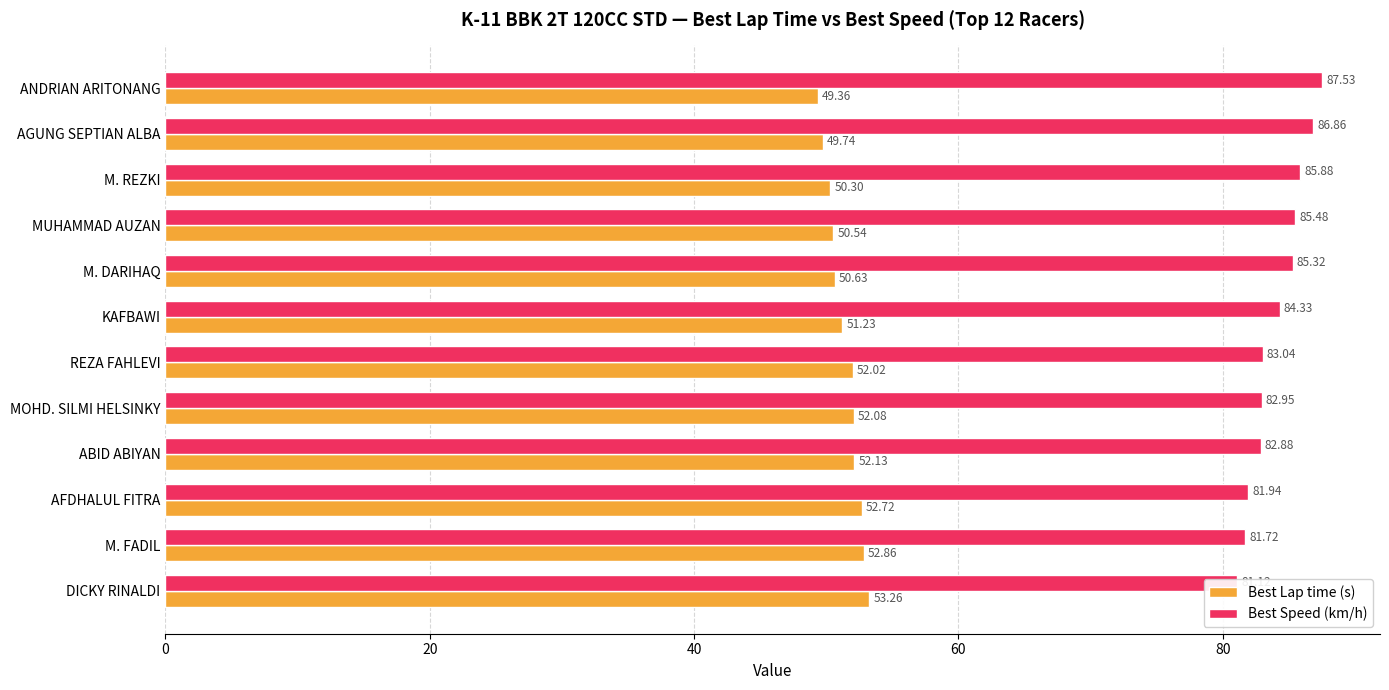

The value of Best Lap time (s) at M. REZKI is 10.1. True or false?

False